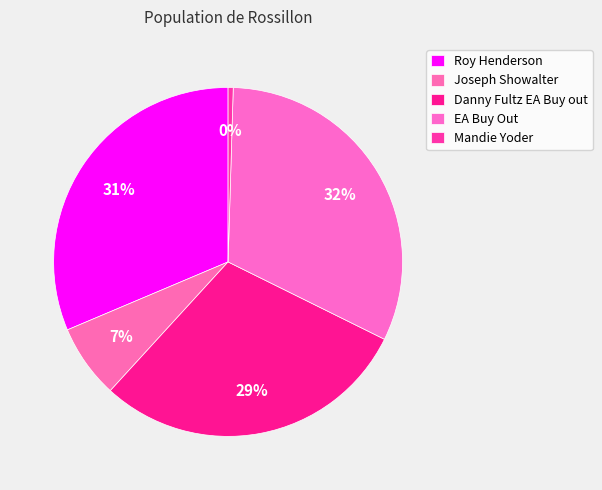

How many slices are in this pie chart?

5